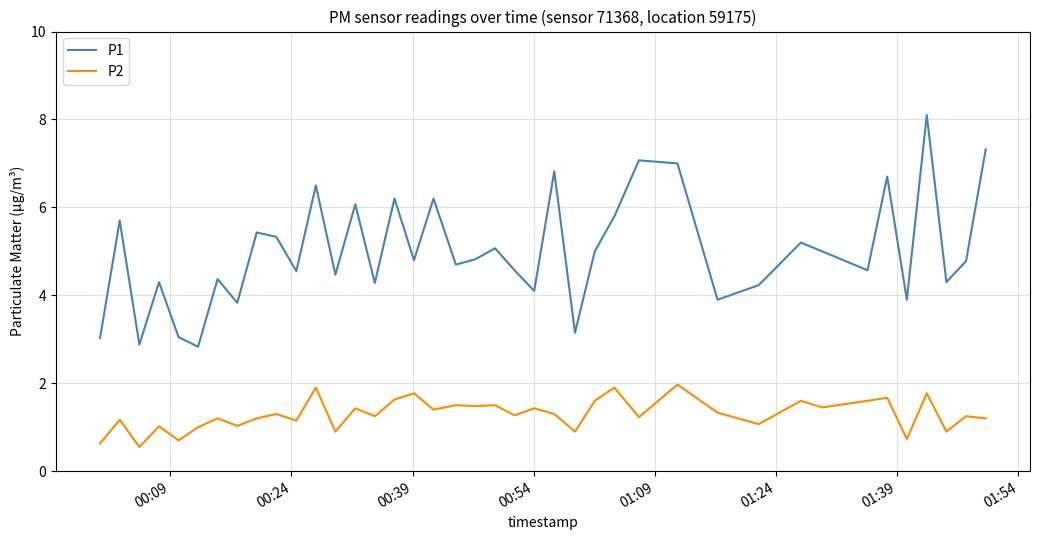

True or false: P1 and P2 intersect in this chart.

False